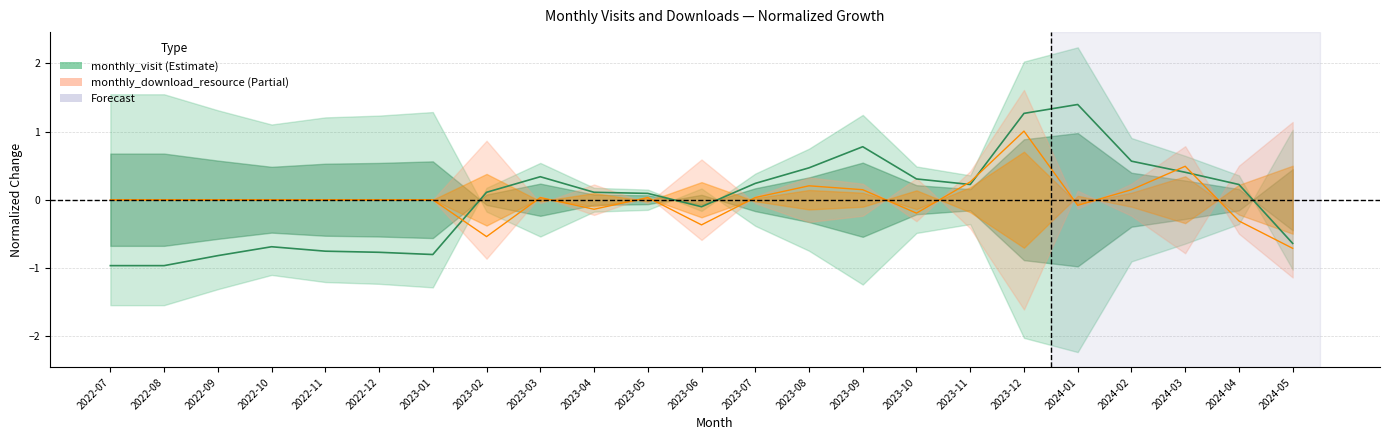

What is the change in value from 2022-07 to 2023-07?

+1.2